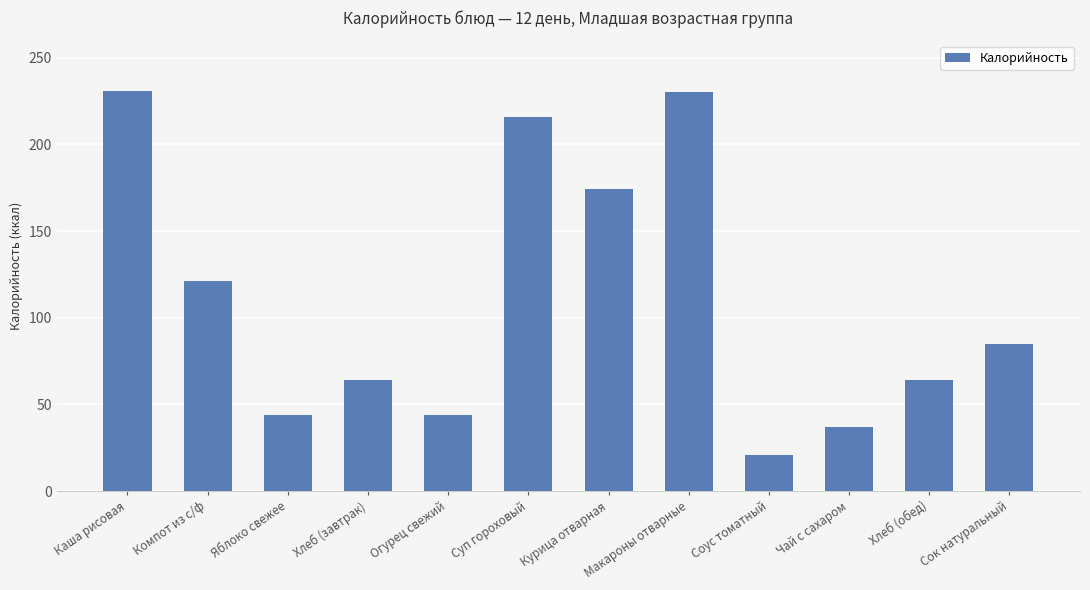

At which category does the chart reach its minimum across all series?

Соус томатный